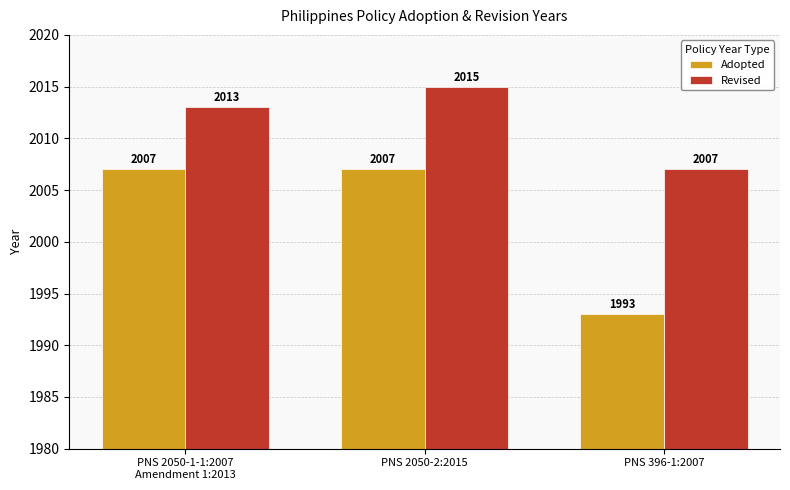

How many groups of bars are there?

3